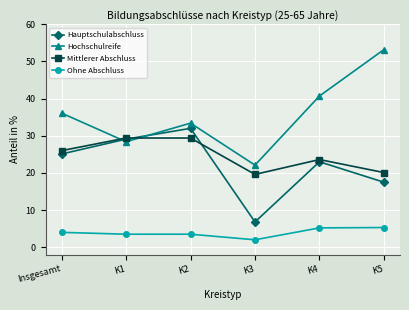

Is it true that Hauptschulabschluss equals 6.8 at K3?

True